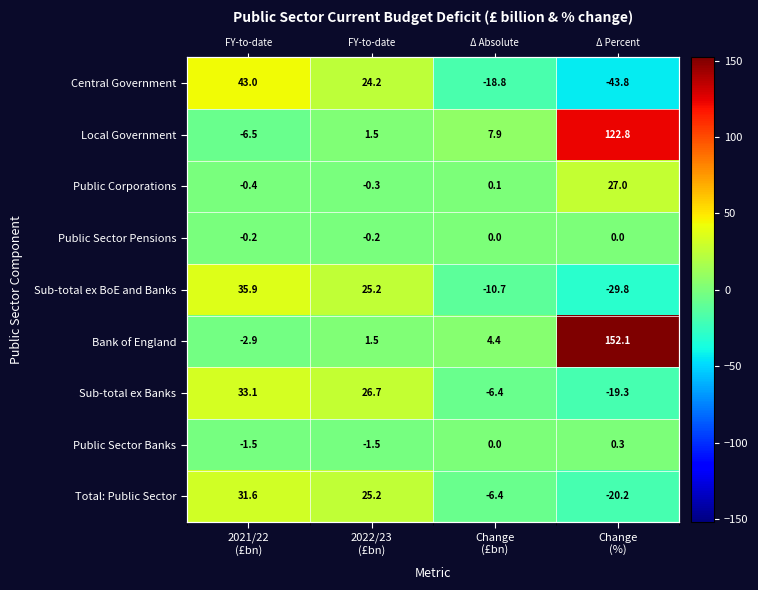

How many negative values does the Local Government series have?

1